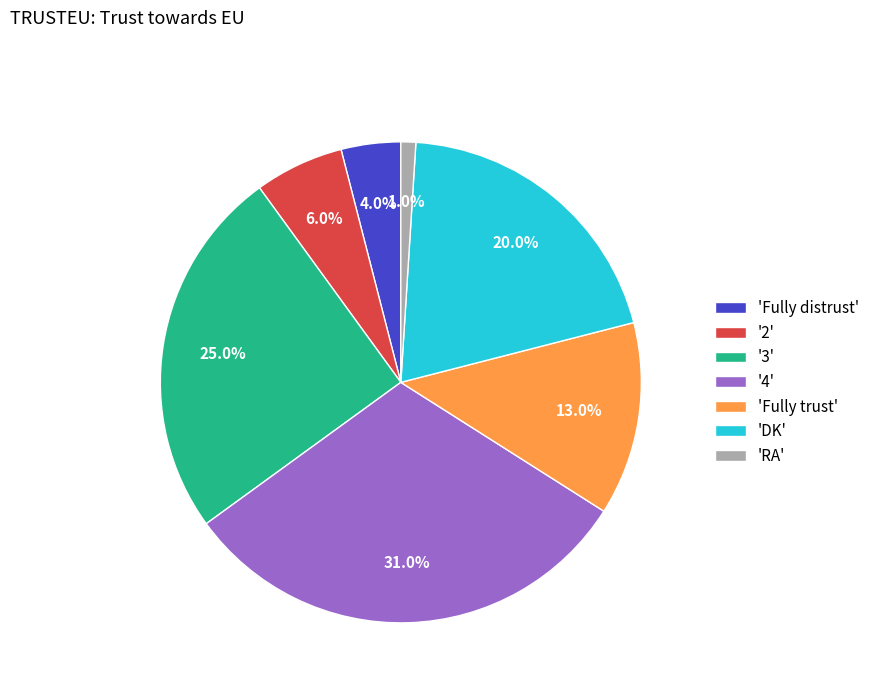

Rank the categories by value from lowest to highest.

'RA', 'Fully distrust', '2', 'Fully trust', 'DK', '3', '4'